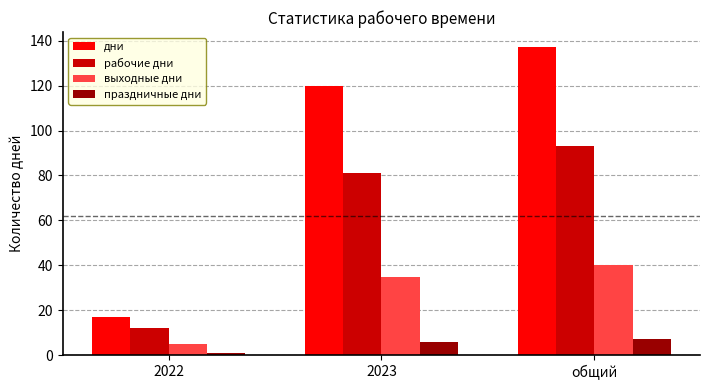

Does the chart contain any negative values?

No